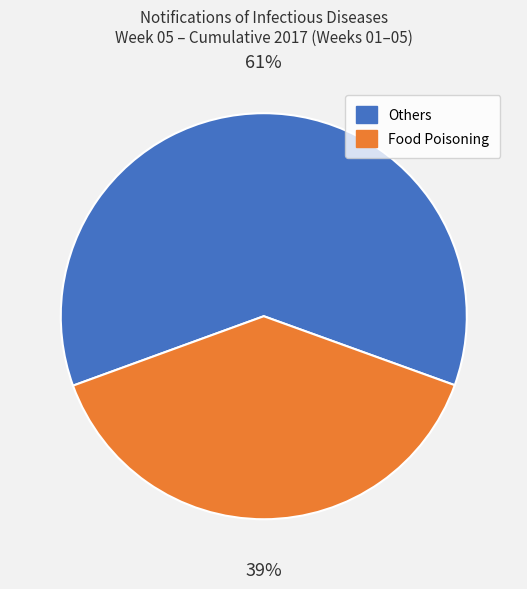

To the nearest percent, what is the average slice percentage?

50%